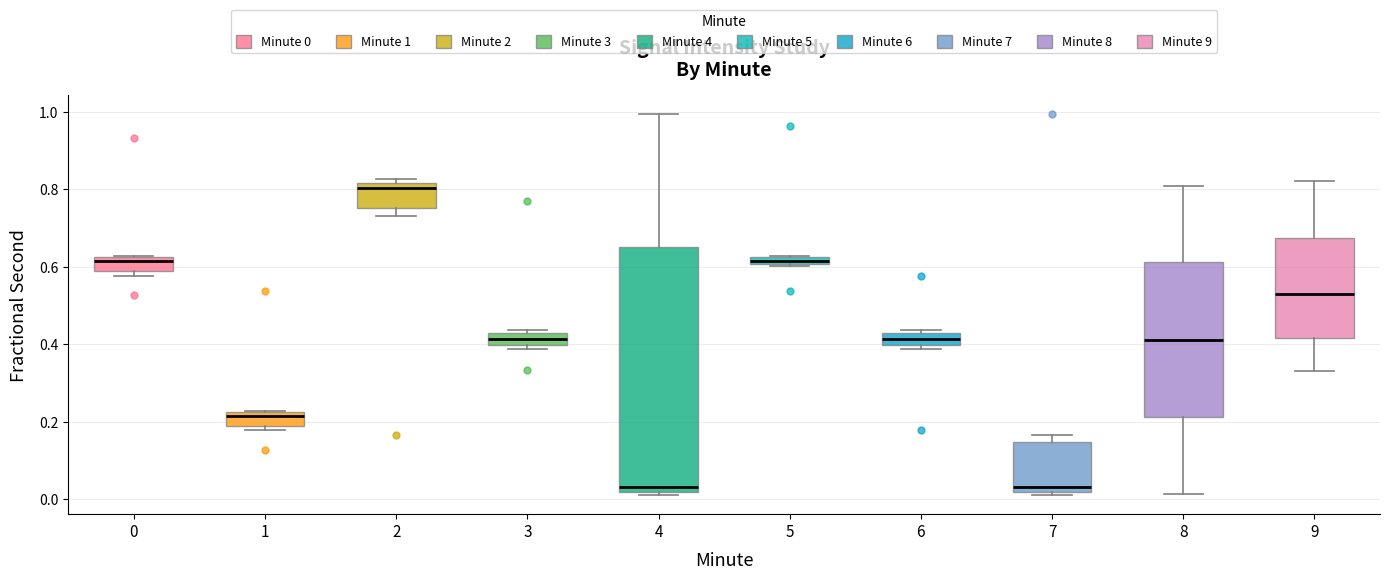

Where is the lower edge of the box at x = 2 on the y-axis? The values are not printed on the chart, so give them approximately, as read against the axis.

0.76